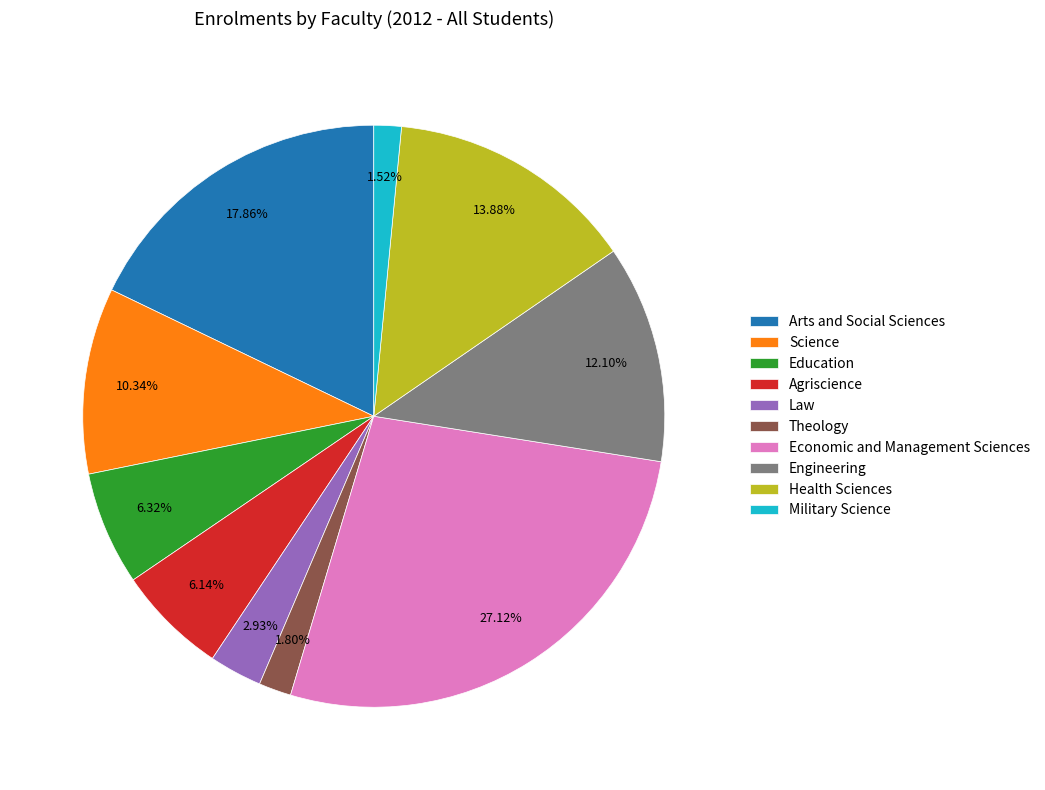

Count the number of slices in the pie.

10